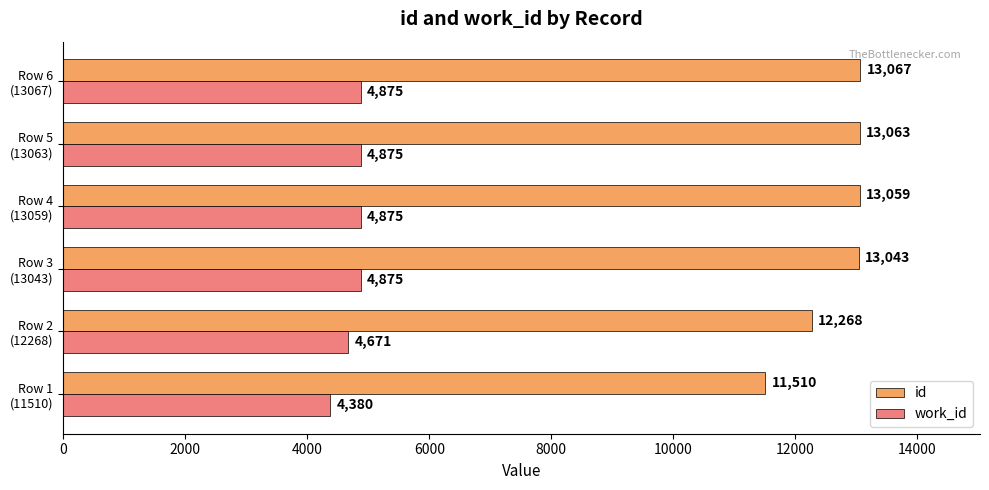

At which label does id reach its peak?

Row 6
(13067)